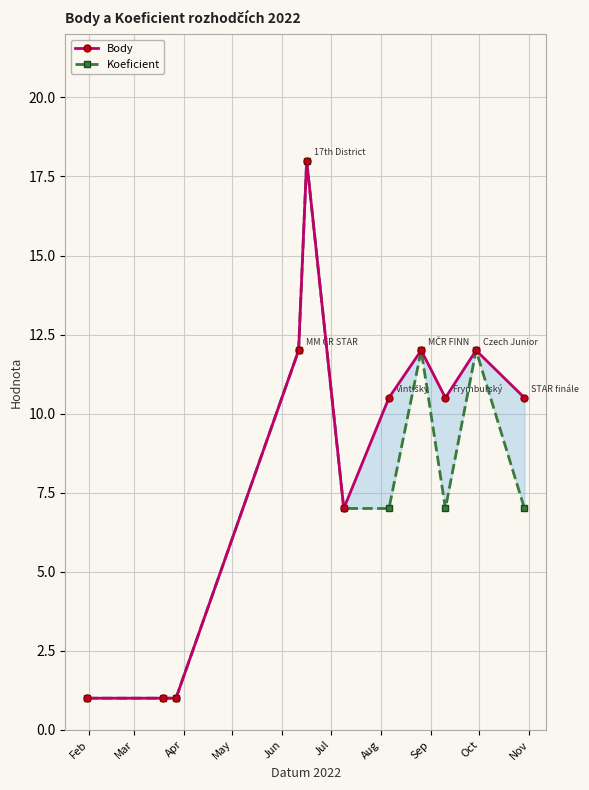

What is the value of the Body point at the 1st from the left?

1.0